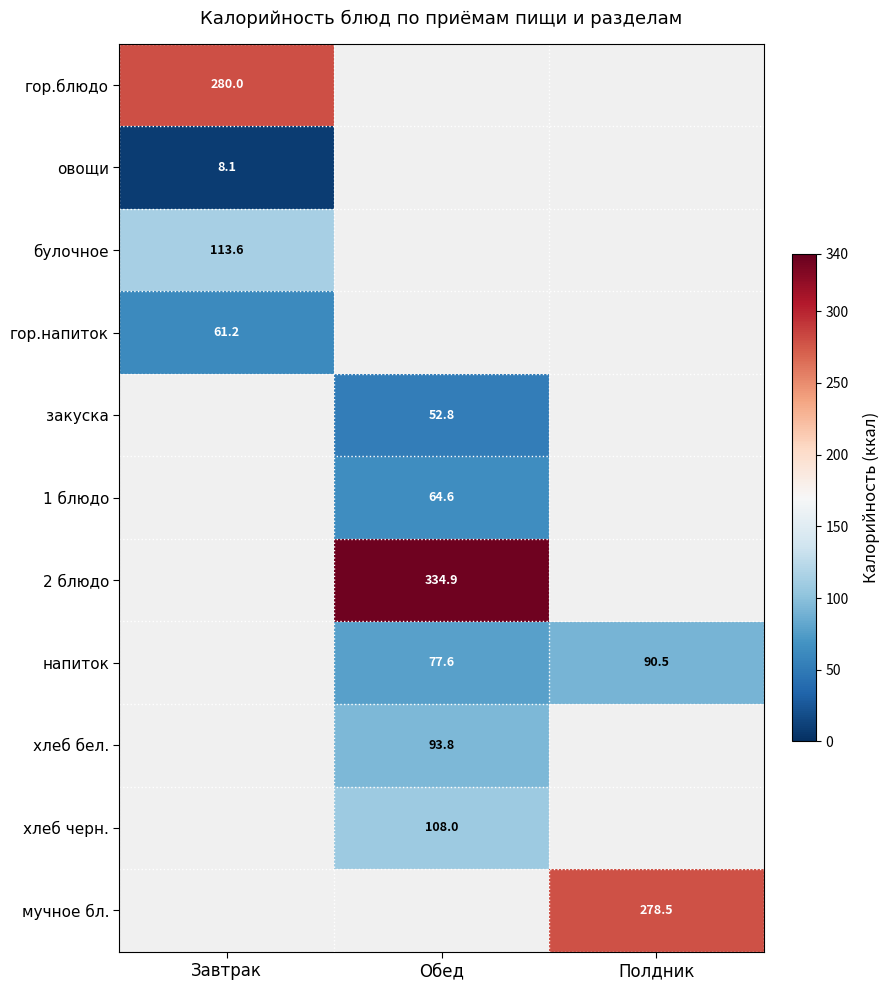

Which label corresponds to the smallest value in the chart?

Завтрак